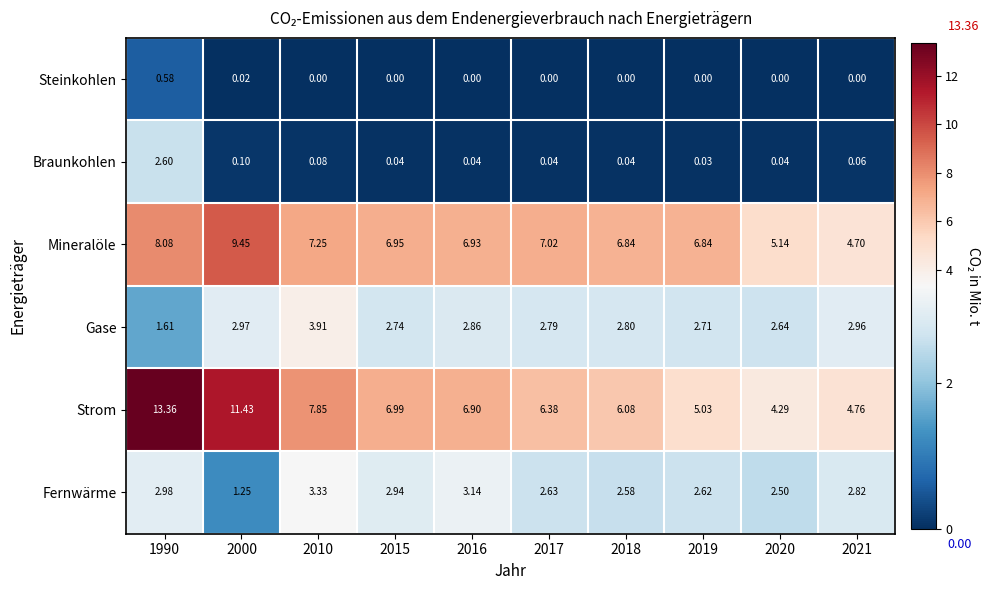

Rank the series by their maximum value, from lowest to highest.

Steinkohlen, Braunkohlen, Fernwärme, Gase, Mineralöle, Strom